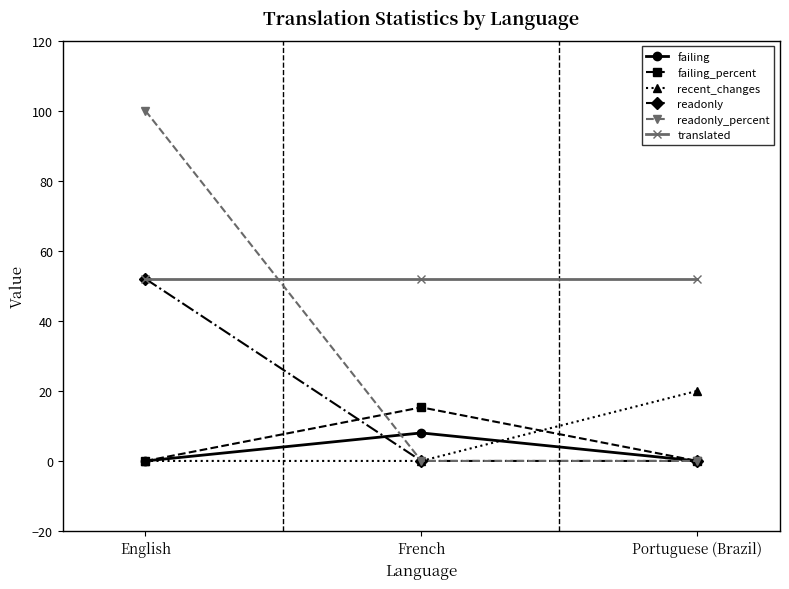

Reading left to right, transcribe all the data shown in this chart.

failing: English=0.0	French=8.0	Portuguese (Brazil)=0.0
failing_percent: English=0.0	French=15.3	Portuguese (Brazil)=0.0
recent_changes: English=0.0	French=0.0	Portuguese (Brazil)=20.0
readonly: English=52.0	French=0.0	Portuguese (Brazil)=0.0
readonly_percent: English=100.0	French=0.0	Portuguese (Brazil)=0.0
translated: English=52.0	French=52.0	Portuguese (Brazil)=52.0